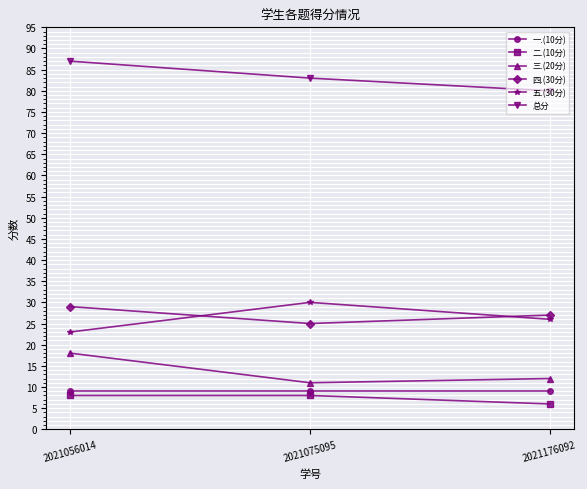

Between 2021075095 and 2021176092, which series saw the biggest shift?

五.(30分)